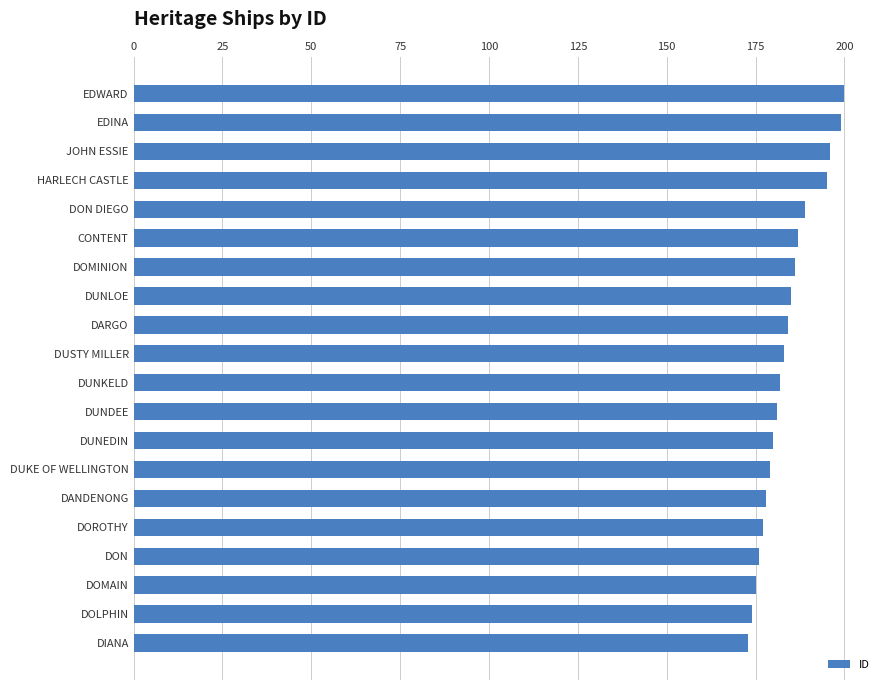

What is the difference between the maximum and minimum values?

27